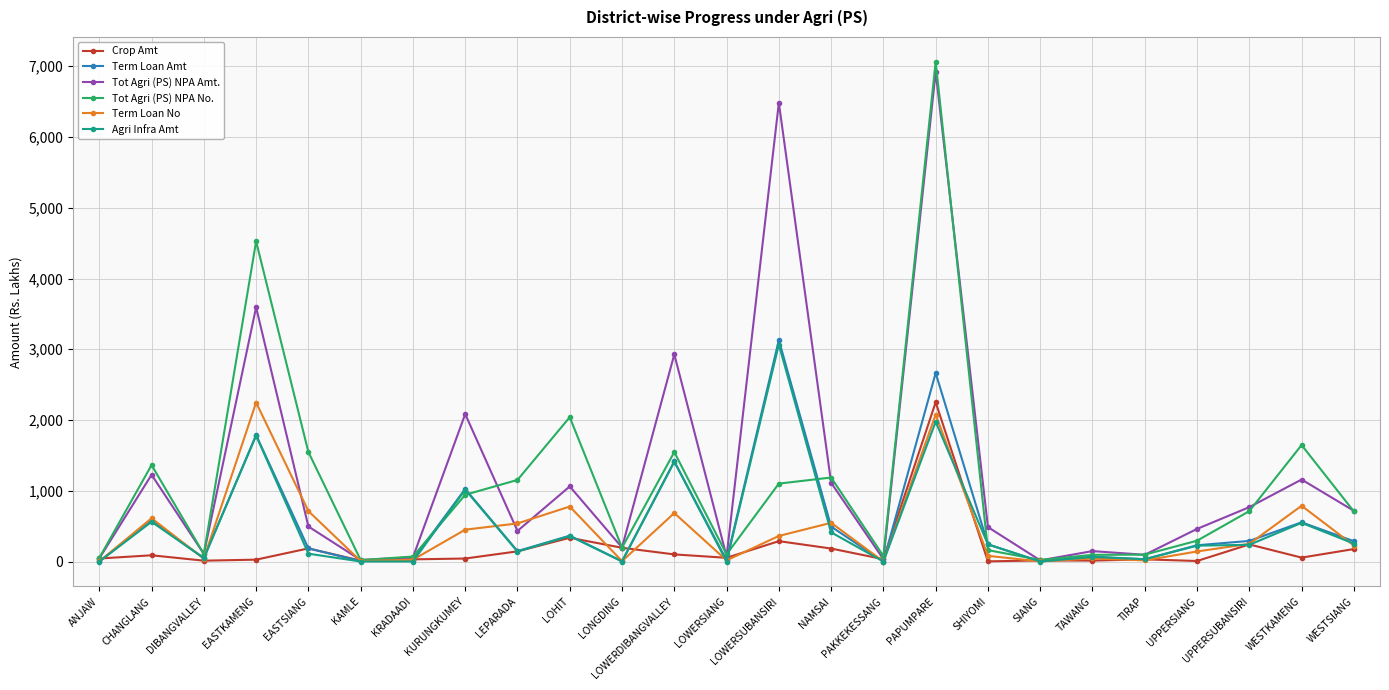

What is the difference between the highest and lowest values at UPPERSIANG?

453.5